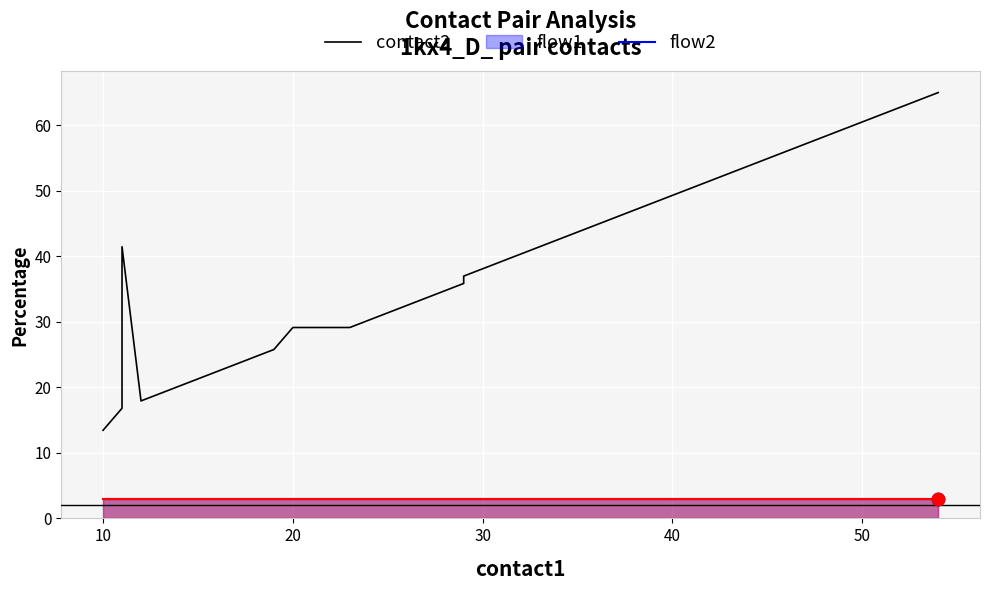

Which series reaches the maximum Y coordinate?

contact2